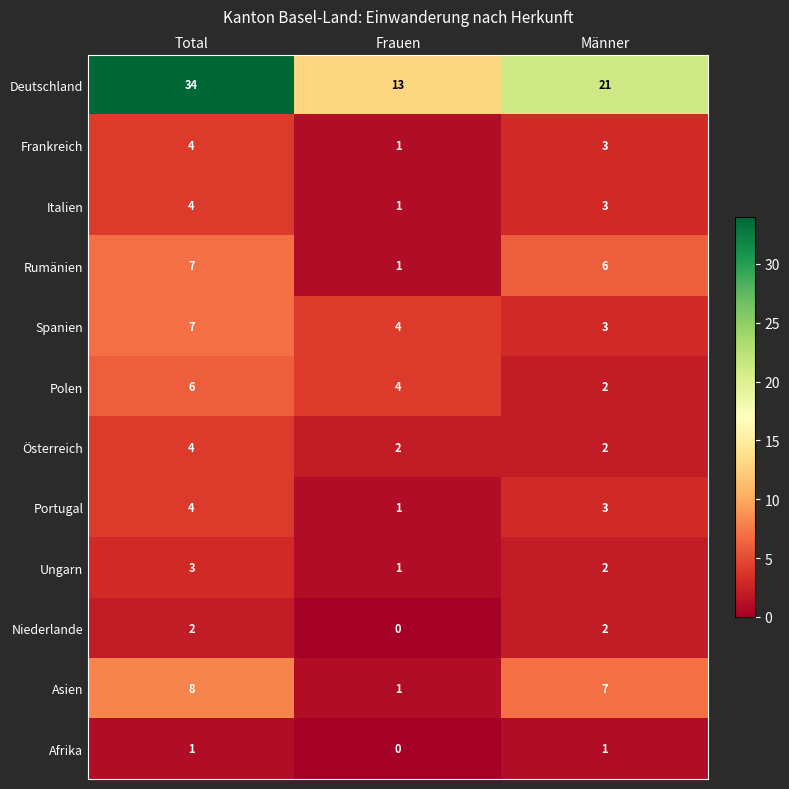

What is the sum of the Niederlande values at Männer and Total?

4